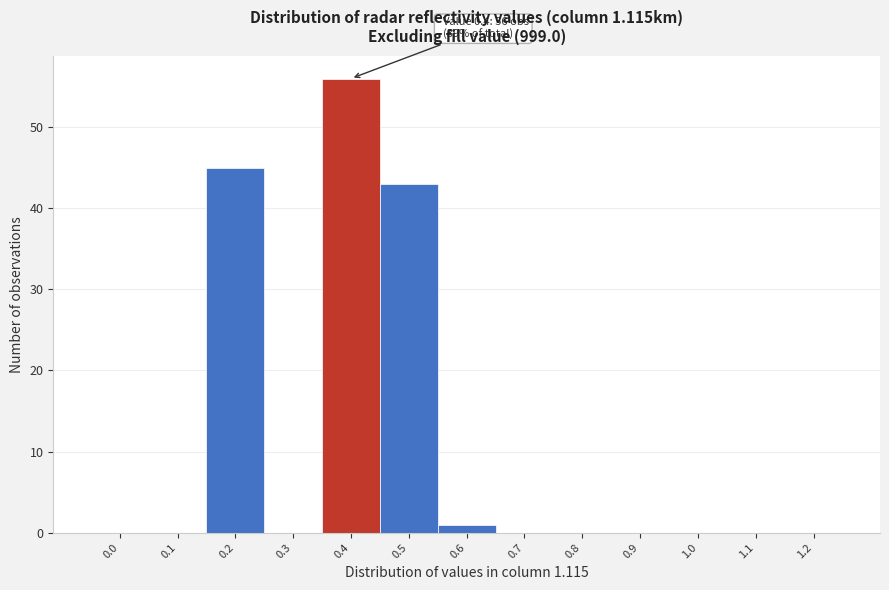

Reading left to right, transcribe all the data shown in this chart.

0.0=0	0.1=0	0.2=45	0.3=0	0.4=56	0.5=43	0.6=1	0.7=0	0.8=0	0.9=0	1.0=0	1.1=0	1.2=0